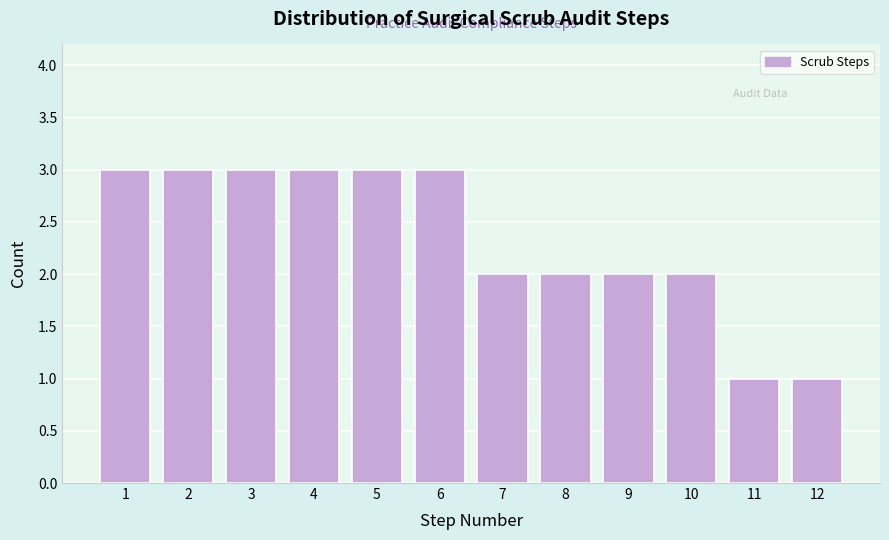

Reading left to right, transcribe this chart: for each bar, give the range it covers on the x-axis and its height. The values are not printed on the chart, so give them approximately, as read against the axis.

0.5 to 1.5: 3
1.5 to 2.5: 3
2.5 to 3.5: 3
3.5 to 4.5: 3
4.5 to 5.5: 3
5.5 to 6.5: 3
6.5 to 7.5: 2
7.5 to 8.5: 2
8.5 to 9.5: 2
9.5 to 10.5: 2
10.5 to 11.5: 1
11.5 to 12.5: 1